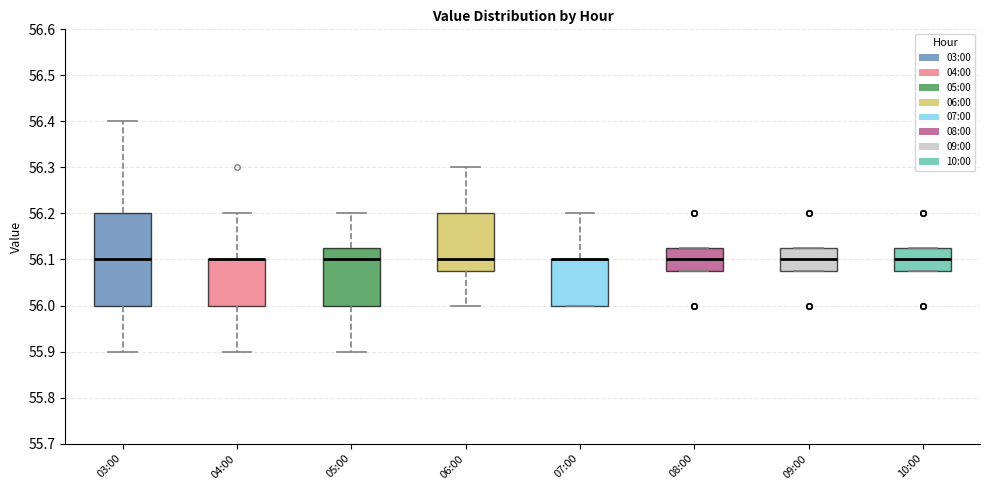

Where does the median line of the box for 10:00 sit on the y-axis? The values are not printed on the chart, so give them approximately, as read against the axis.

56.10